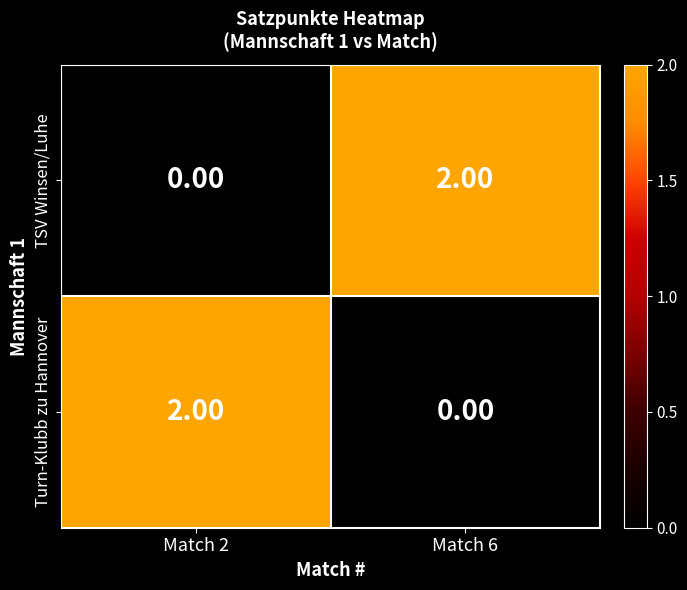

At Match 2, list the series in order from smallest to largest.

TSV Winsen/Luhe, Turn-Klubb zu Hannover